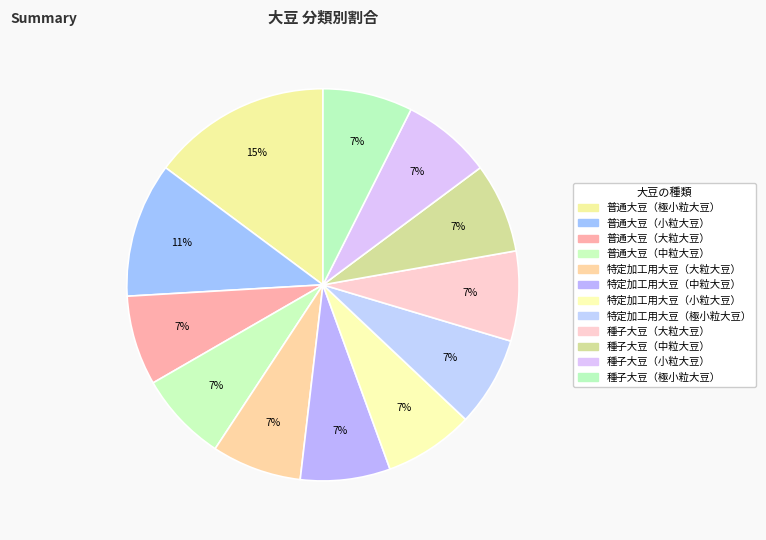

What is the ratio of the value at 種子大豆（極小粒大豆） to the value at 特定加工用大豆（小粒大豆）?

1.0